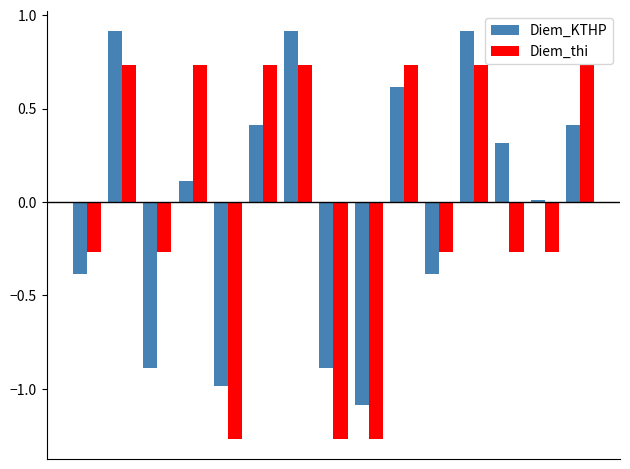

Rank the series by their maximum value, from lowest to highest.

Diem_thi, Diem_KTHP